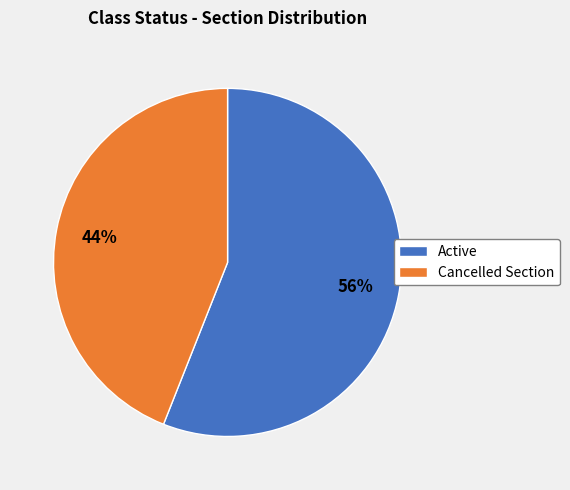

The Cancelled Section slice represents 44% of the pie. True or false?

True